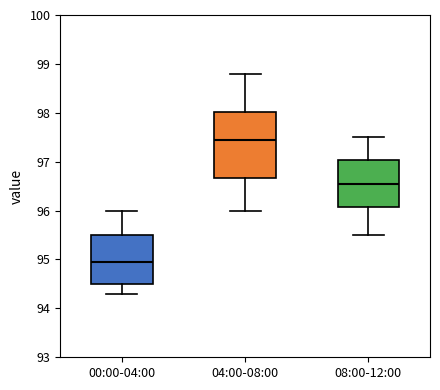

Reading left to right, read every box against the y-axis: the position of its median line, the range the box covers, and the ends of its whiskers. The values are not printed on the chart, so give them approximately, as read against the axis.

00:00-04:00: median 95.0, box 94.5 to 95.5, whiskers 94.3 to 96.0
04:00-08:00: median 97.5, box 96.7 to 98.0, whiskers 96.0 to 98.8
08:00-12:00: median 96.6, box 96.1 to 97.0, whiskers 95.5 to 97.5